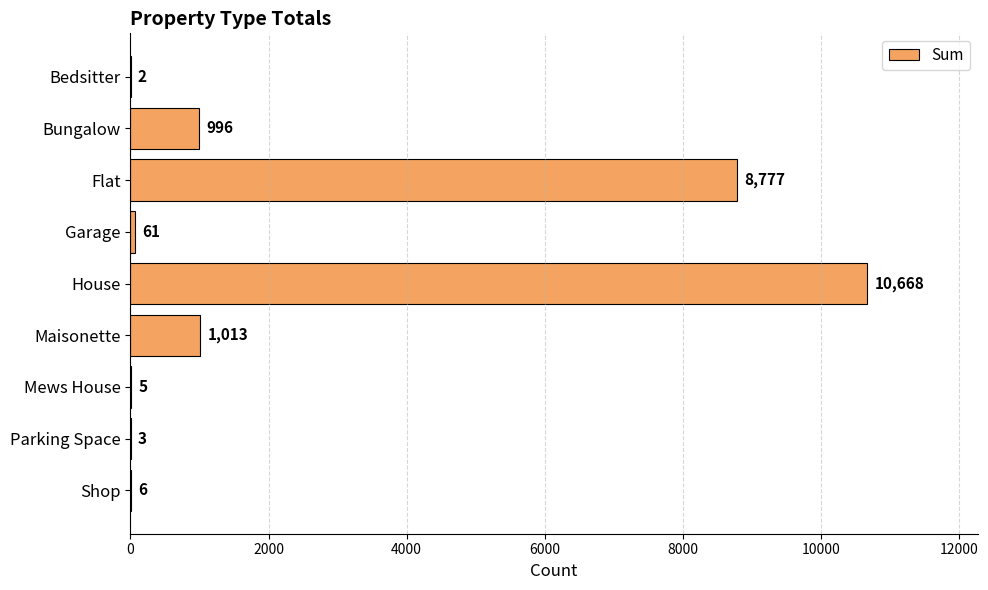

Which has a higher value, Flat or Parking Space?

Flat